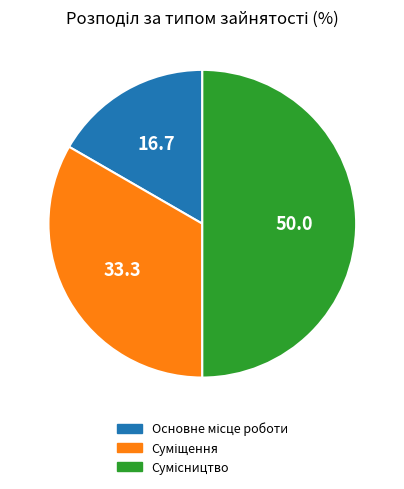

What portion of the pie excludes Основне місце роботи?

83.3%